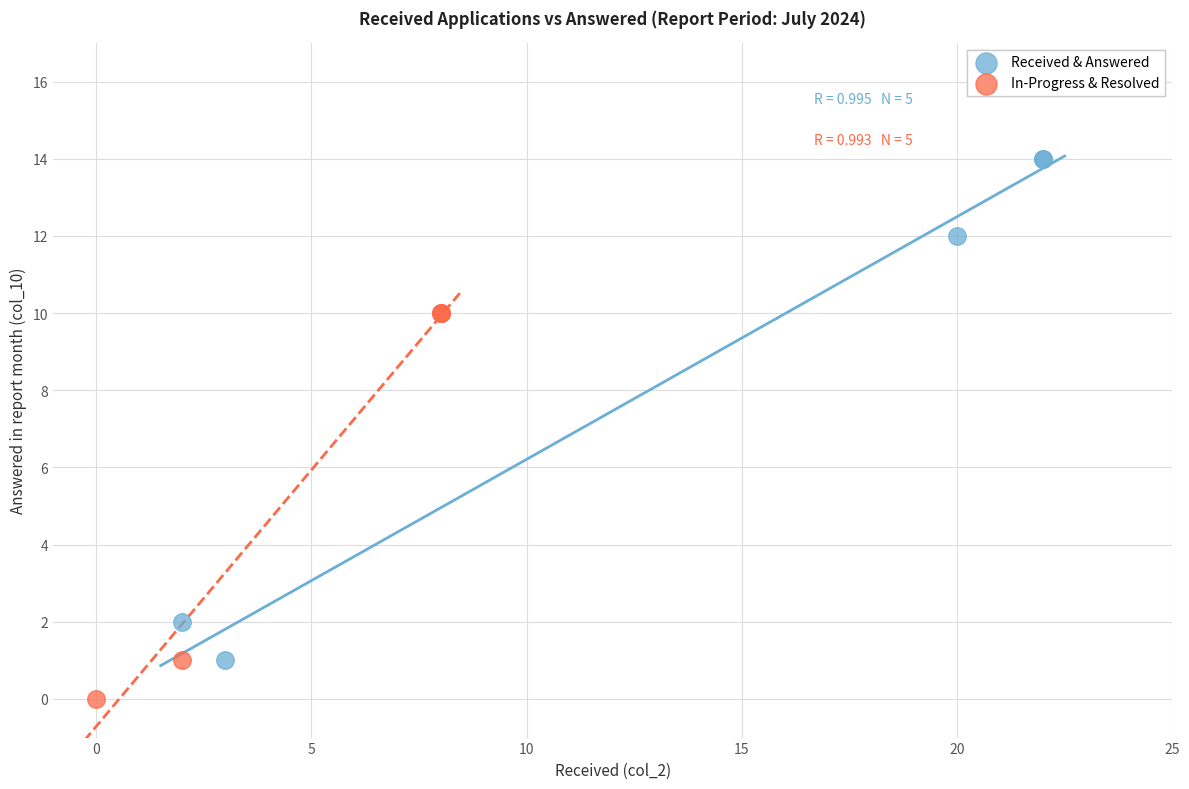

Which series has the largest Y range (max minus min)?

Received & Answered